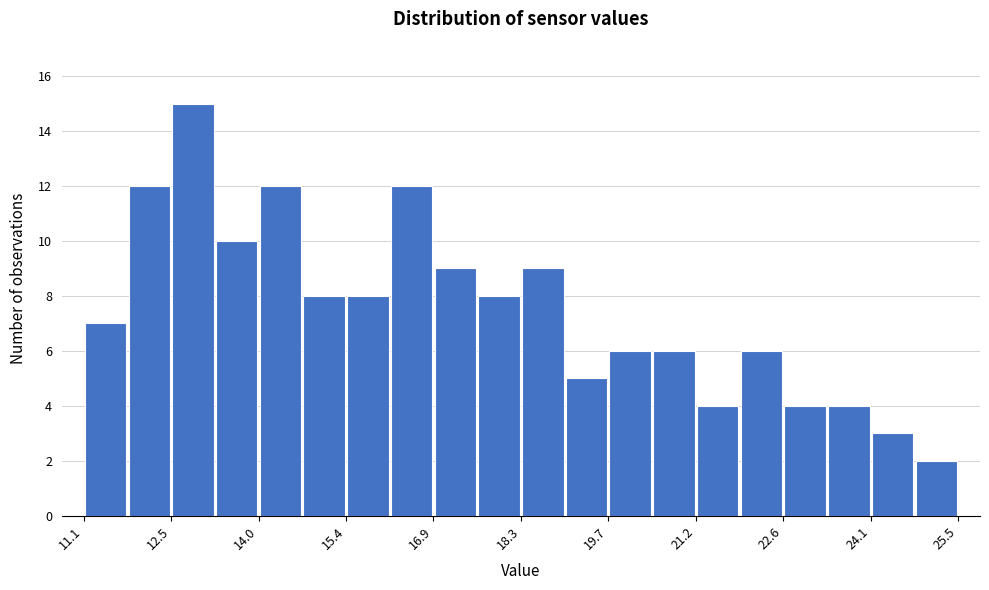

Around what value on the x-axis is the tallest bar? Give the approximate position of its centre, as read against the axis.

13.0